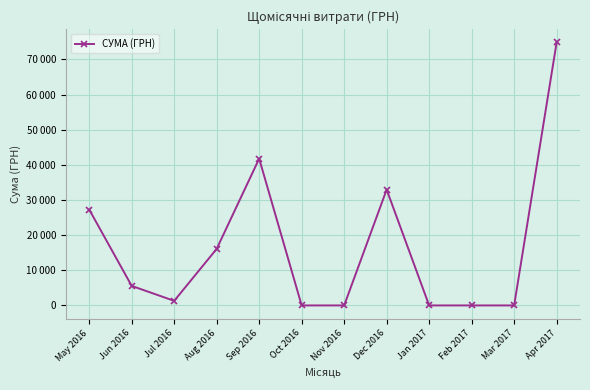

Which label corresponds to the largest value in the chart?

Apr 2017